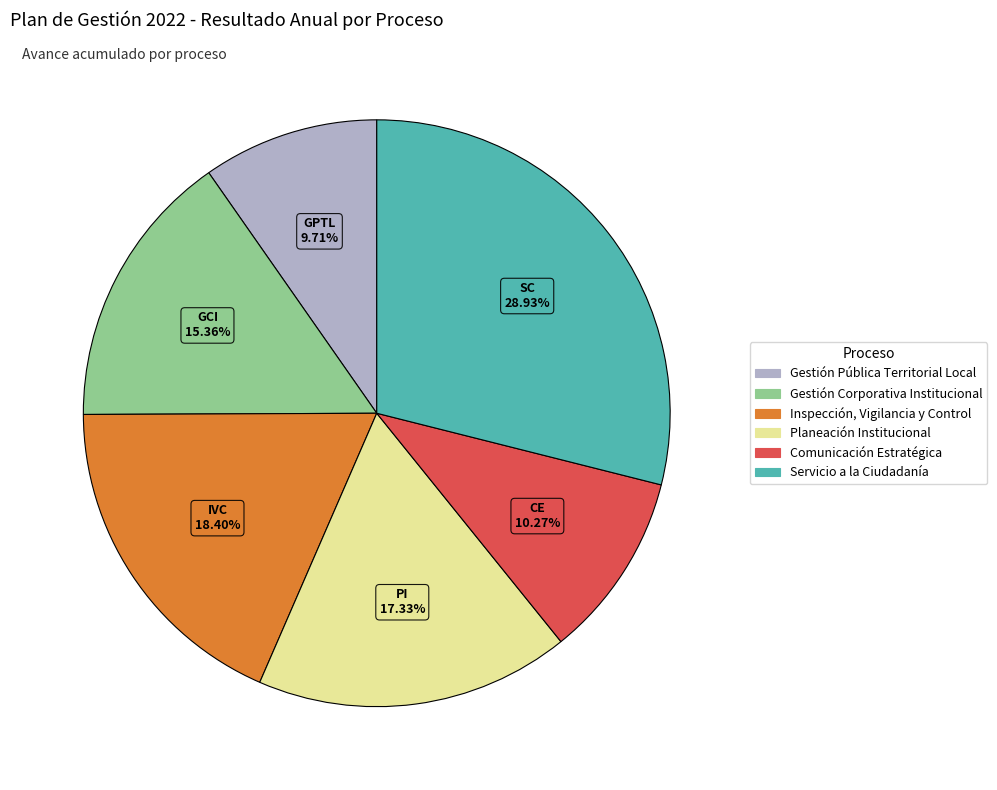

How much of the chart is everything except Inspección, Vigilancia y Control?

81.6%